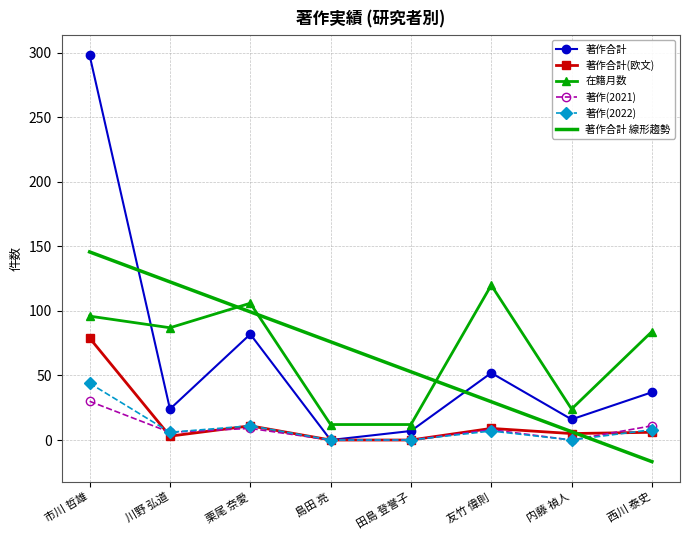

At which category does 著作(2022) reach its first local valley?

川野 弘道